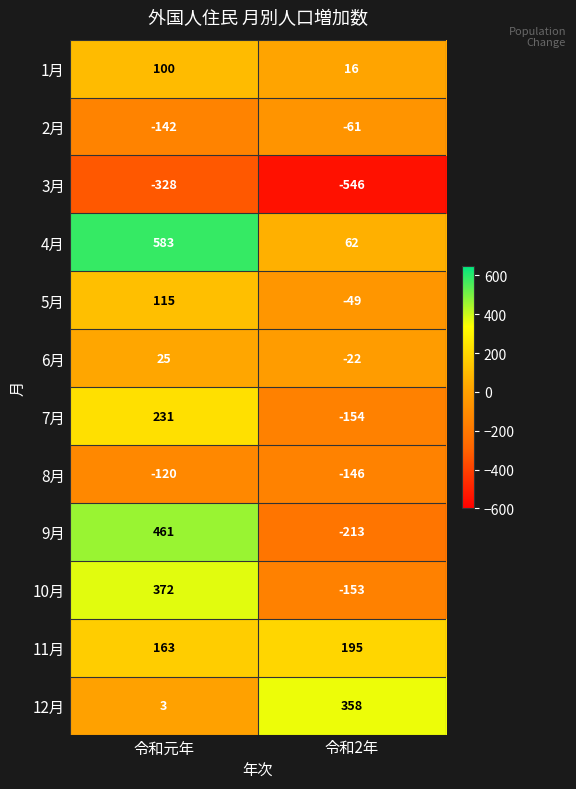

Reading left to right, transcribe all the data shown in this chart.

1月: 100	16
2月: -142	-61
3月: -328	-546
4月: 583	62
5月: 115	-49
6月: 25	-22
7月: 231	-154
8月: -120	-146
9月: 461	-213
10月: 372	-153
11月: 163	195
12月: 3	358